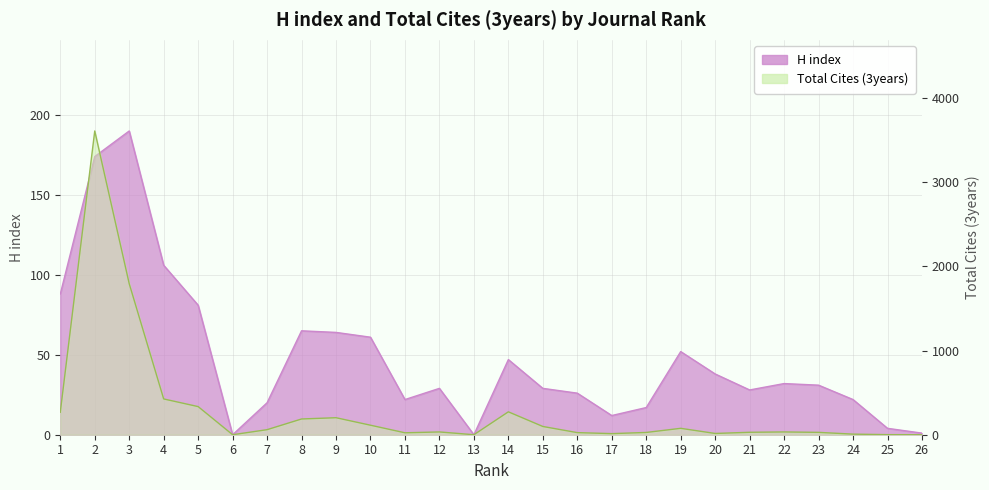

At which label is Total Cites (3years) closest to 1804?

3